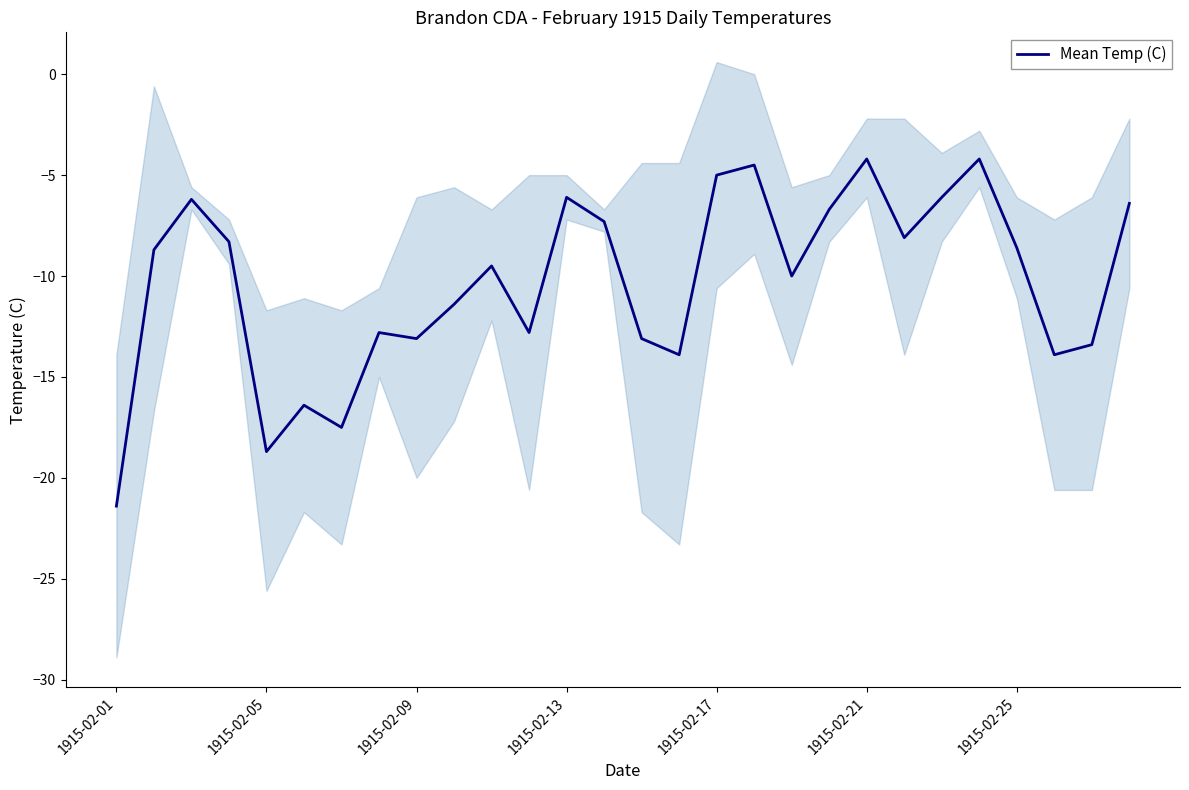

Reading left to right, transcribe all the data shown in this chart.

-21.4	-8.7	-6.2	-8.3	-18.7	-16.4	-17.5	-12.8	-13.1	-11.4	-9.5	-12.8	-6.1	-7.3	-13.1	-13.9	-5.0	-4.5	-10.0	-6.7	-4.2	-8.1	-6.1	-4.2	-8.6	-13.9	-13.4	-6.4